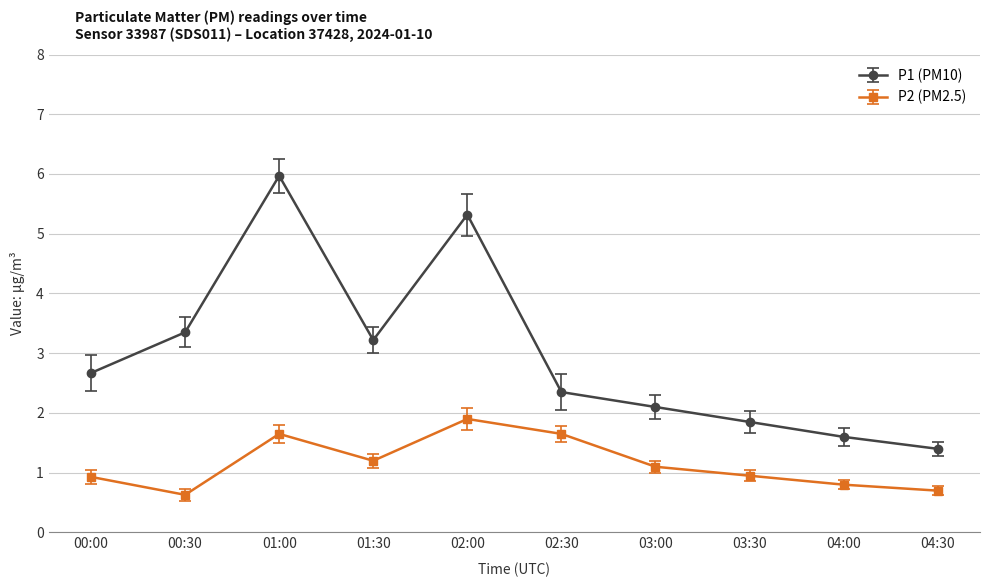

What are all the series names shown in the legend?

P1 (PM10), P2 (PM2.5)